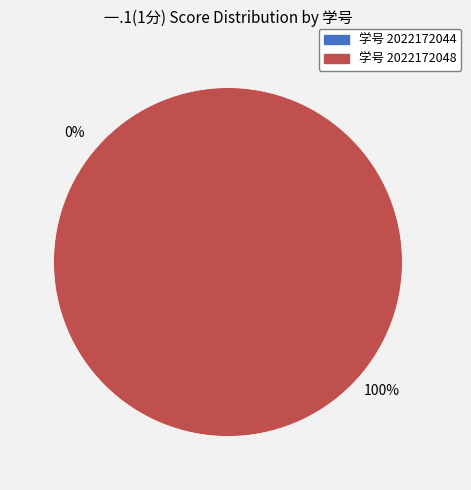

Is it true that 2022172044 is 1% of the pie?

False